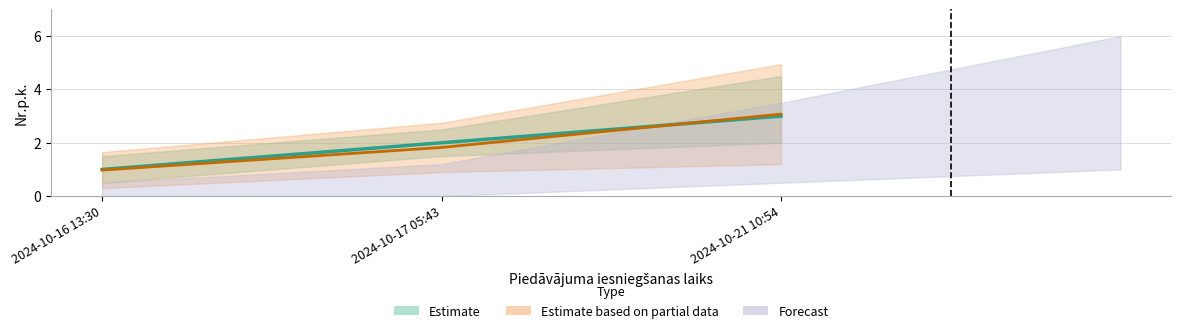

What is the difference between the values at 2024-10-21 10:54 and 2024-10-17 05:43?

1